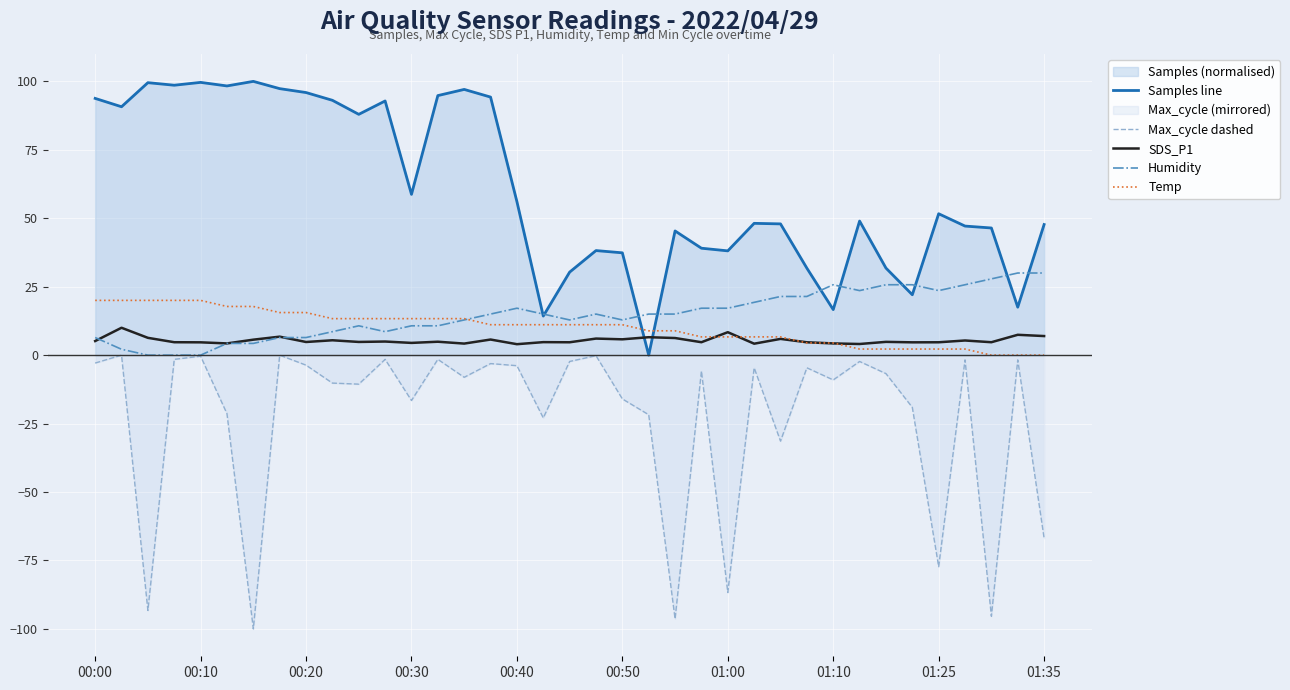

What is the total value across all series at 34?

-16.4